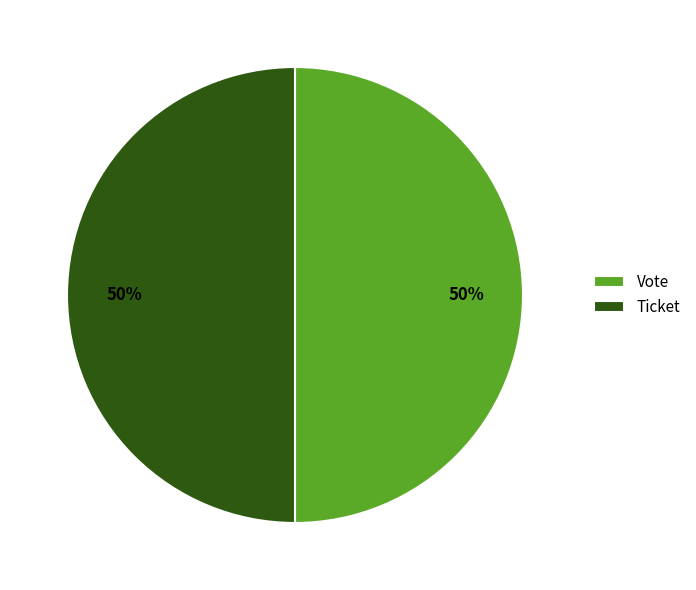

What percentage is the Vote slice, to the nearest percent?

50%